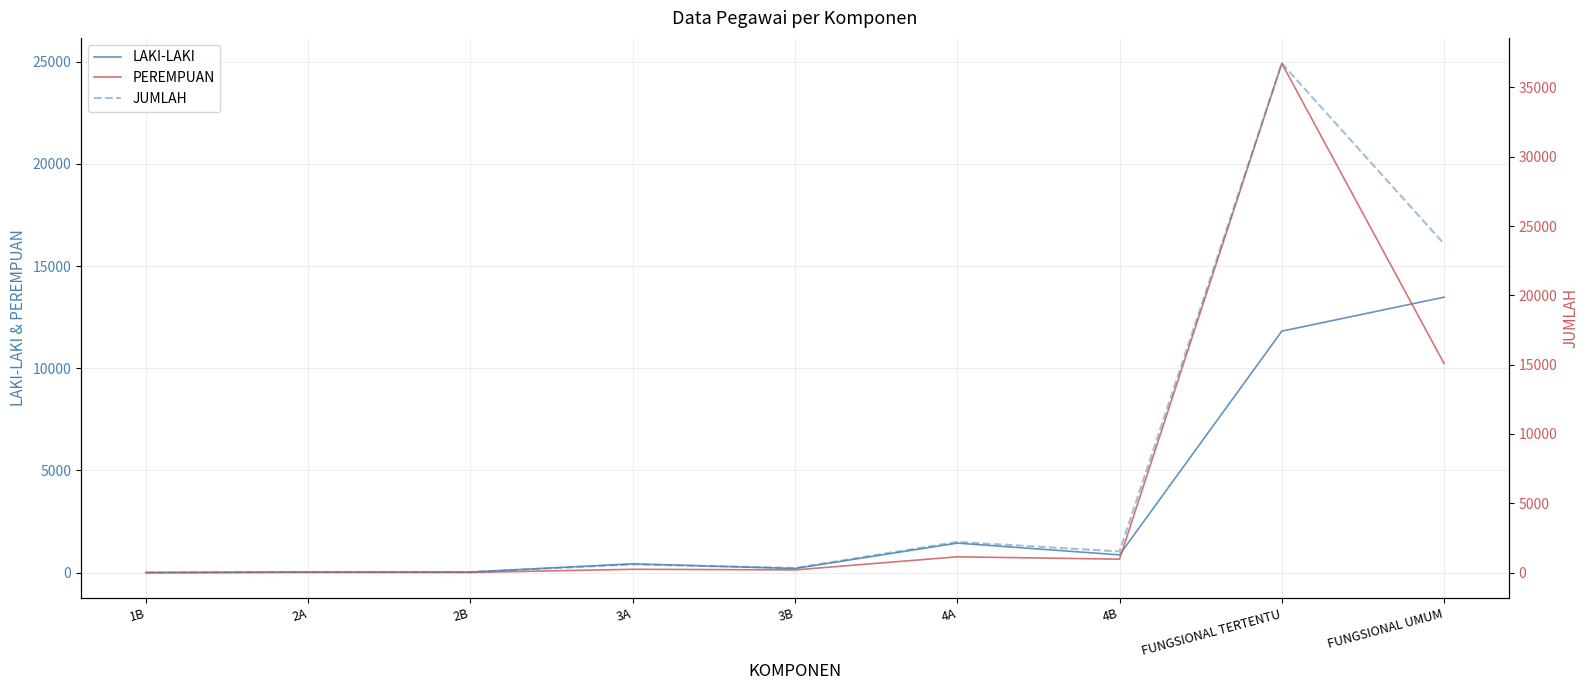

True or false: JUMLAH and PEREMPUAN cross at least once.

False